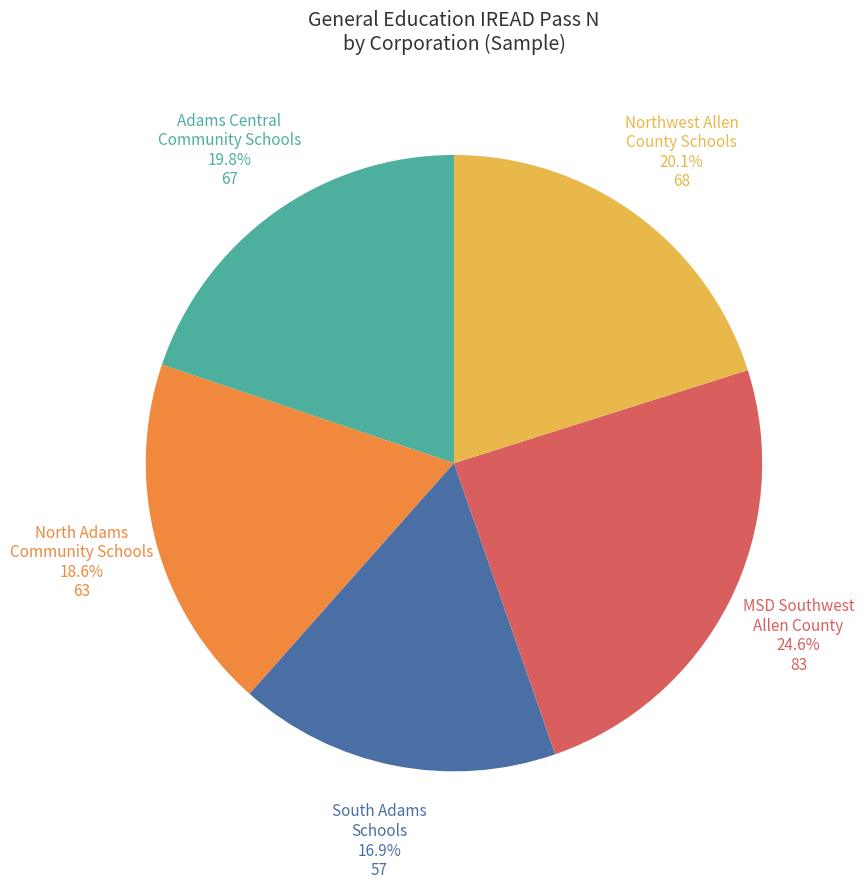

Does any single category account for the majority?

No